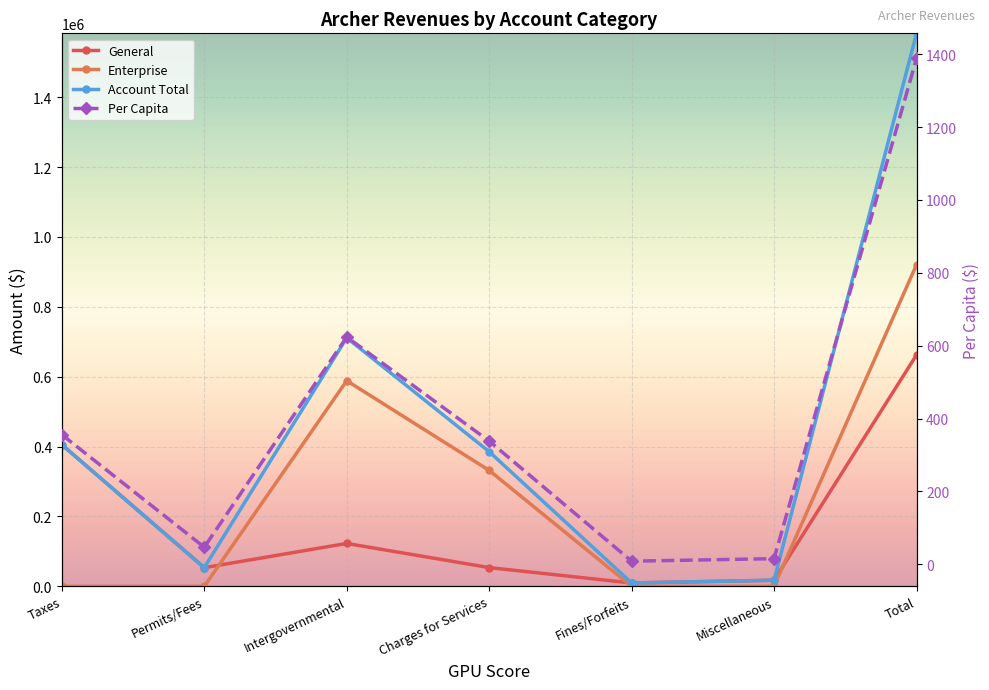

List the series in order of their overall mean, lowest first.

Per Capita, General, Enterprise, Account Total